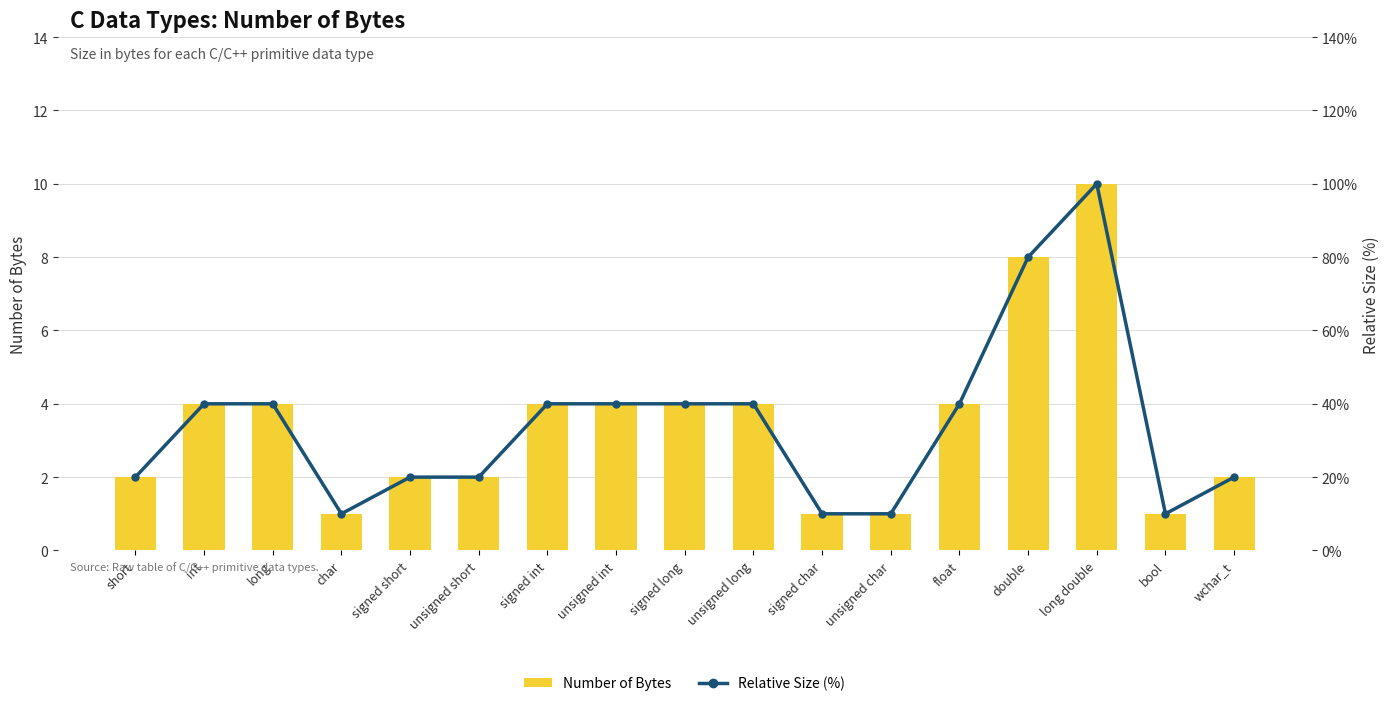

Which has a higher value, unsigned int or signed long?

unsigned int